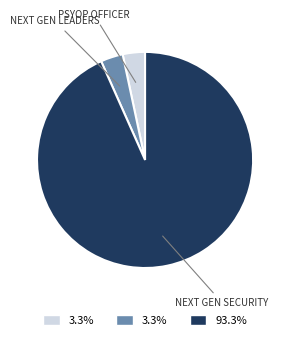

What is the largest slice in the pie chart?

NEXT GEN SECURITY